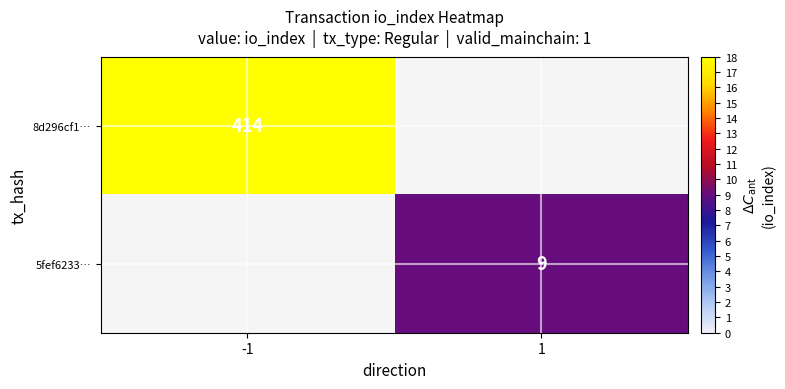

The value of 8d296cf1… at -1 is 414. True or false?

True